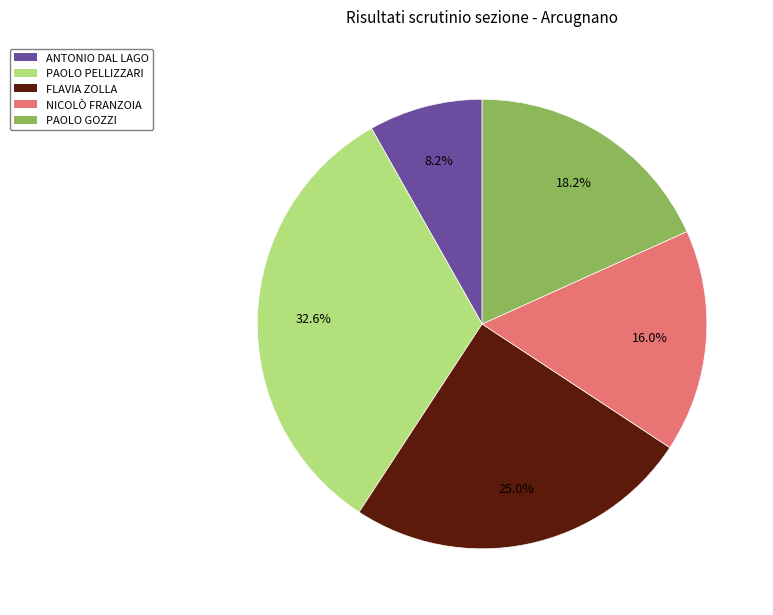

Does any single category account for the majority?

No